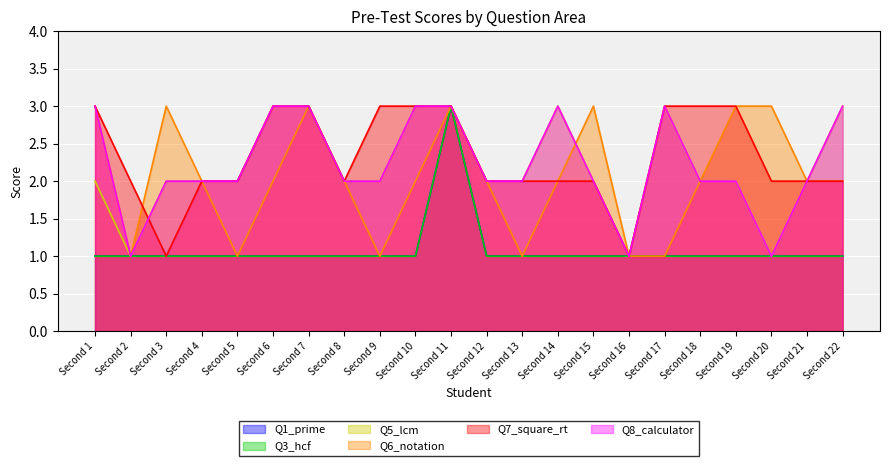

Which series changed the most between Second 19 and Second 21?

Q6_notation